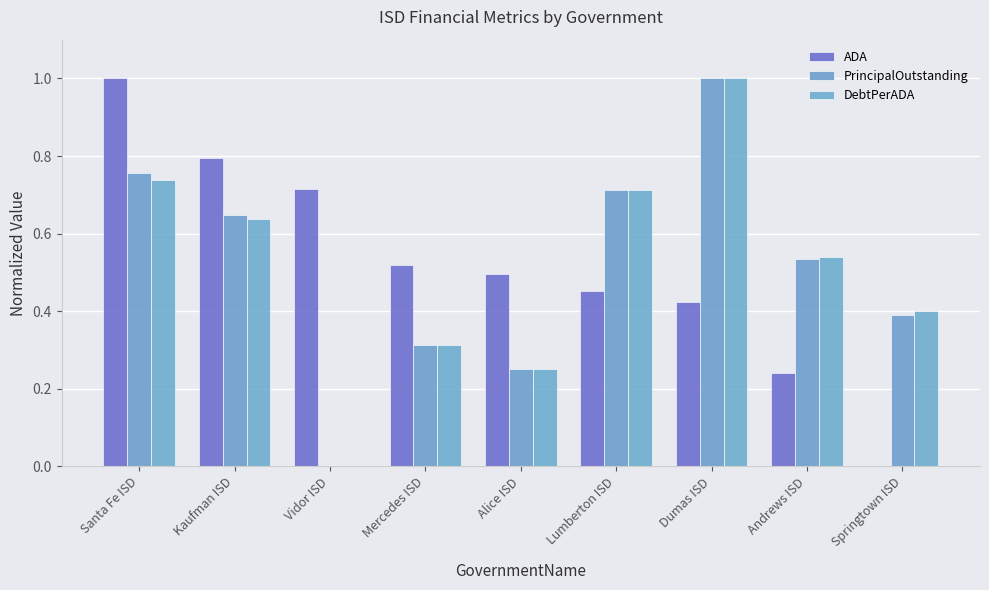

Are the bars horizontal?

No